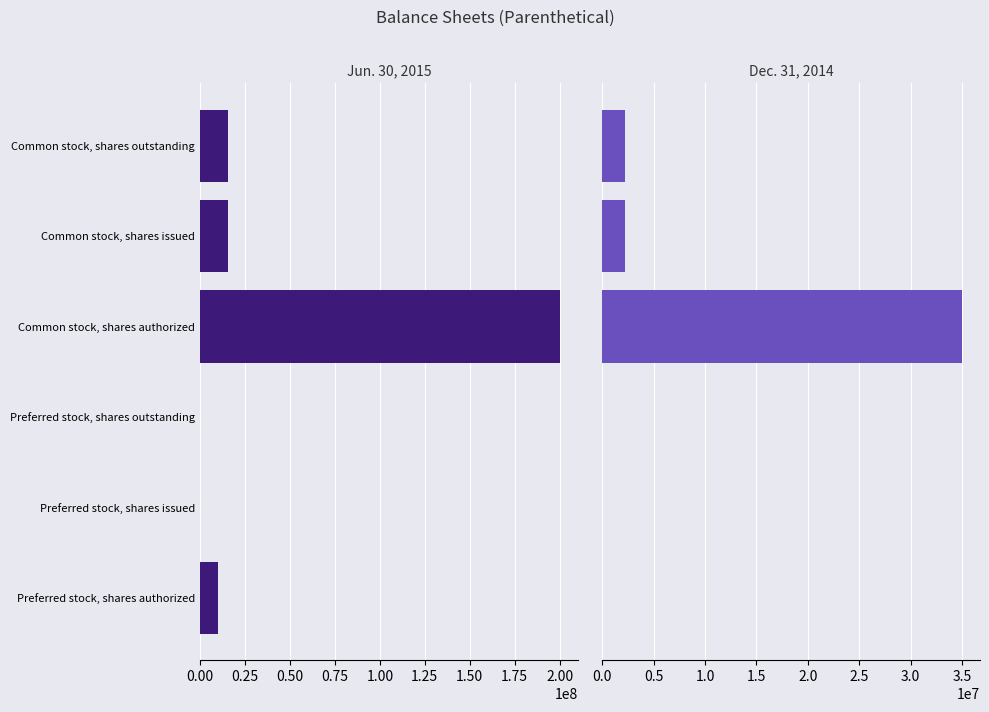

How many data points in Dec. 31, 2014 are less than 2211158?

3